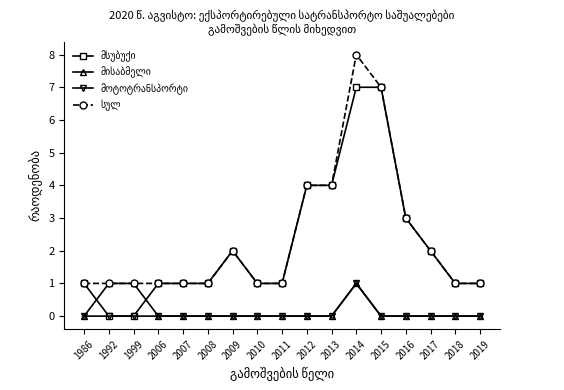

At which category does the chart reach its peak across all series?

2014